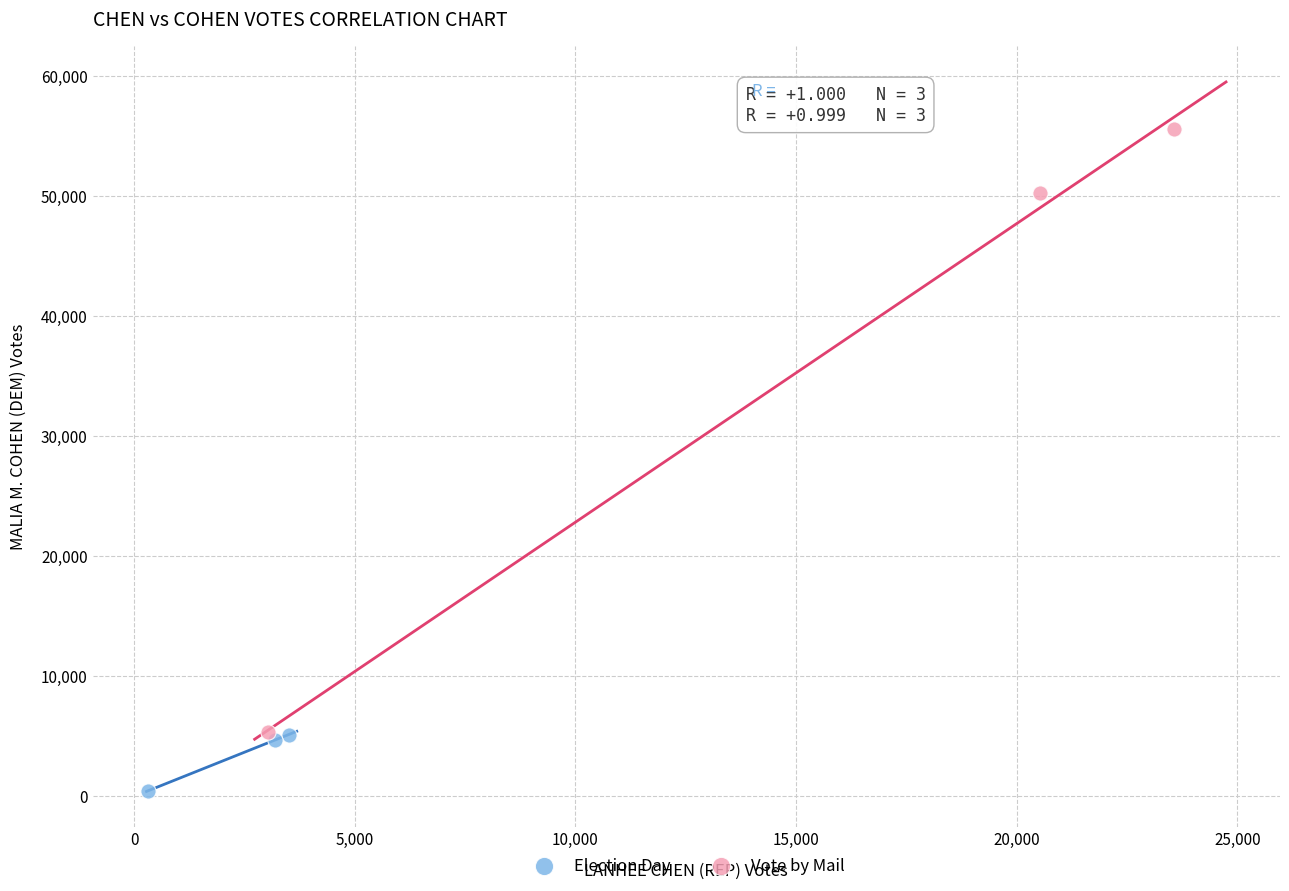

Which series has the largest Y range (max minus min)?

Vote by Mail